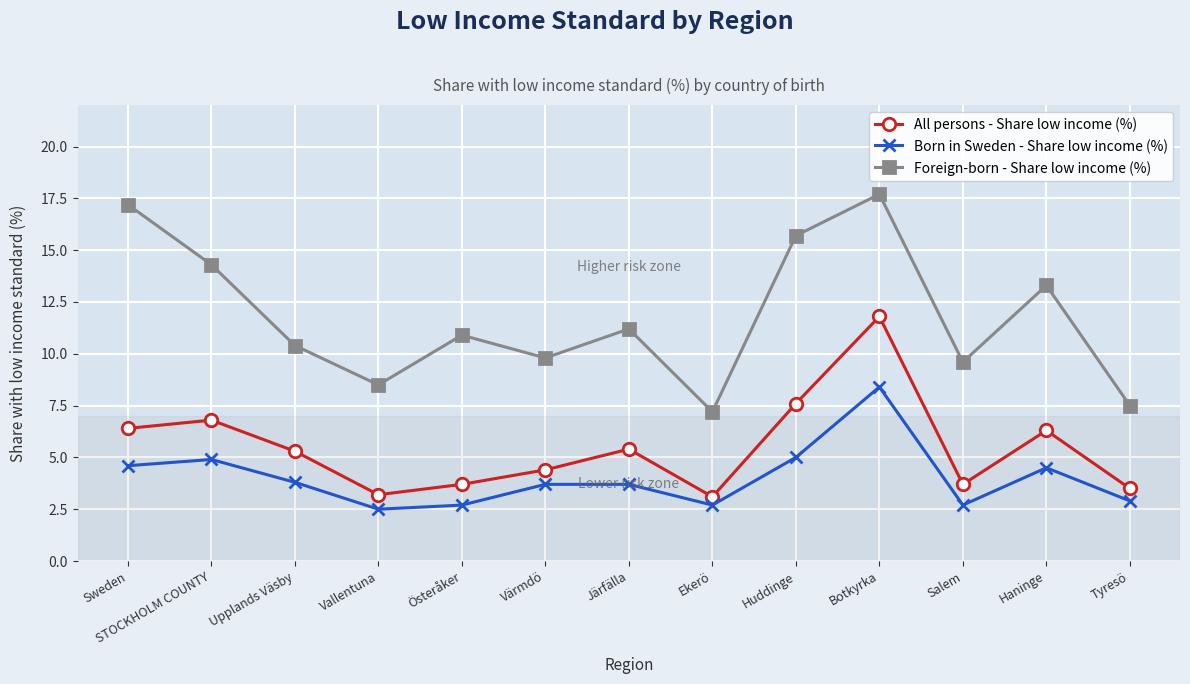

How many values in the Foreign-born - Share low income (%) series are below 10?

5